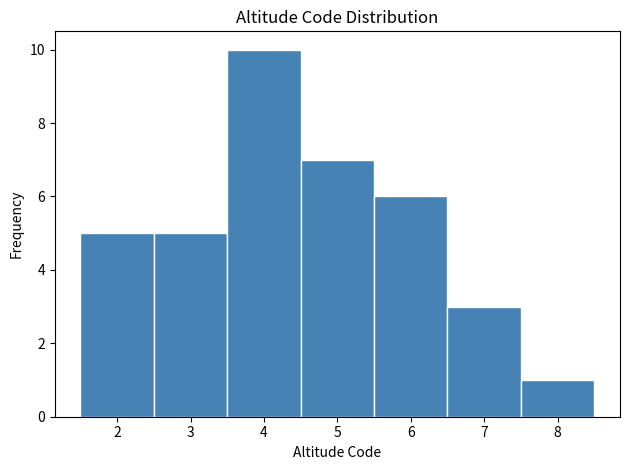

Reading left to right, list every bar in this chart as the range it spans on the x-axis followed by its height. The values are not printed on the chart, so give them approximately, as read against the axis.

1.5 to 2.5: 5
2.5 to 3.5: 5
3.5 to 4.5: 10
4.5 to 5.5: 7
5.5 to 6.5: 6
6.5 to 7.5: 3
7.5 to 8.5: 1